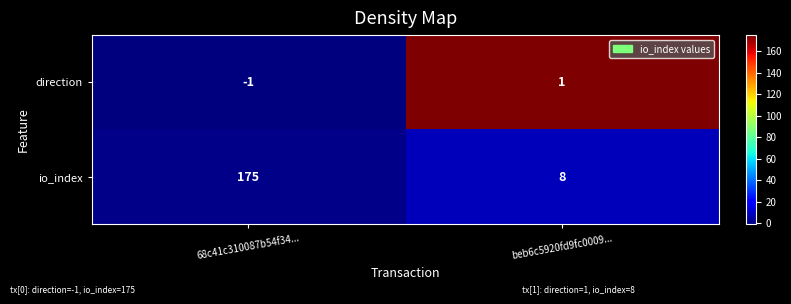

Reading left to right, what are all the values shown in this chart?

direction: -1	1
io_index: 175	8